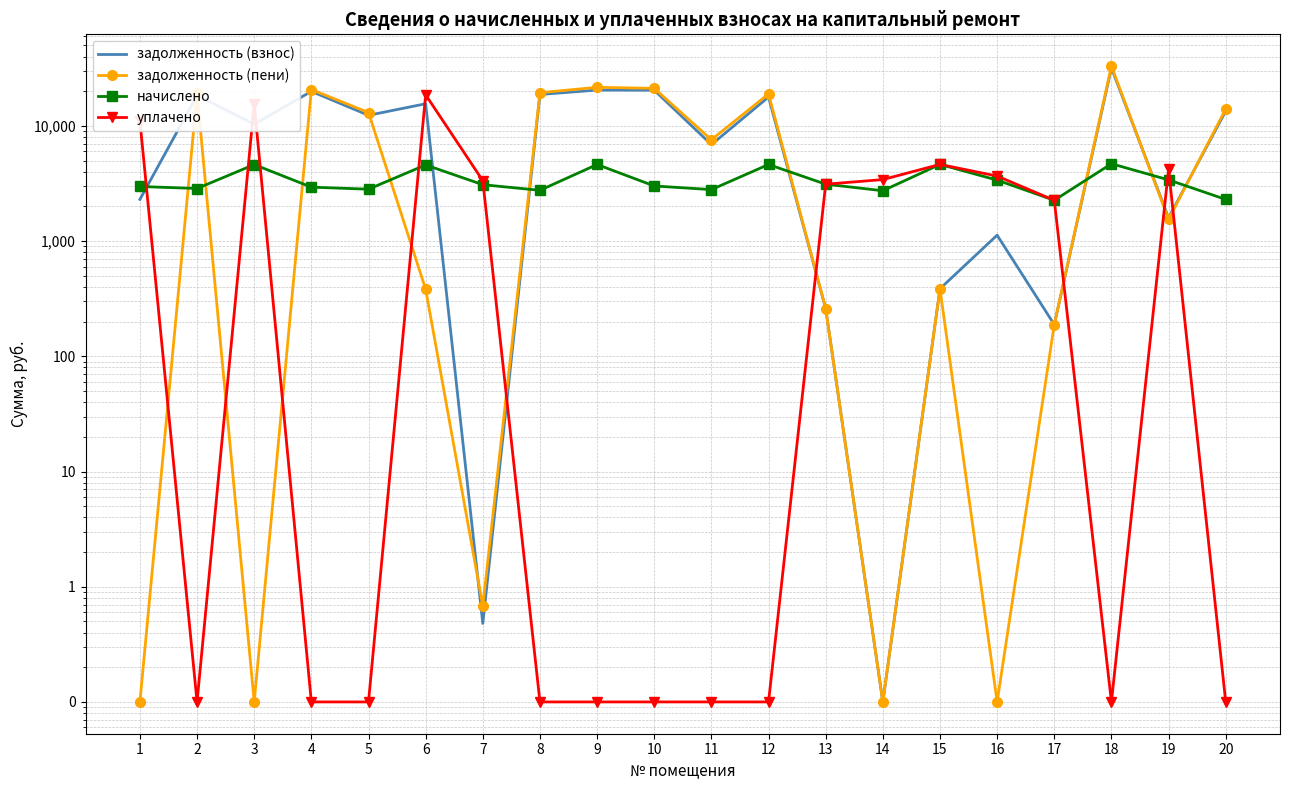

Reading left to right, what are all the values shown in this chart?

задолженность (взнос): 1=2302.2	2=18410.4	3=10339.2	4=19957.7	5=12362.5	6=15575.1	7=0.5	8=18740.1	9=20474.0	10=20434.0	11=6881.7	12=17817.1	13=260.0	14=0.1	15=386.1	16=1126.4	17=188.5	18=31868.6	19=1593.0	20=13442.0
задолженность (пени): 1=0.1	2=19126.1	3=0.1	4=20692.8	5=13068.4	6=382.2	7=0.7	8=19430.4	9=21630.4	10=21186.7	11=7581.7	12=18973.5	13=260.0	14=0.1	15=386.1	16=0.1	17=188.5	18=33042.5	19=1543.2	20=14017.2
начислено: 1=2979.6	2=2862.6	3=4617.6	4=2940.6	5=2823.6	6=4586.4	7=3088.8	8=2761.2	9=4625.4	10=3010.8	11=2800.2	12=4625.4	13=3120.0	14=2737.8	15=4633.2	16=3385.2	17=2262.0	18=4695.6	19=3400.8	20=2301.0
уплачено: 1=11047.1	2=0.1	3=15493.6	4=0.1	5=0.1	6=18632.7	7=3346.0	8=0.1	9=0.1	10=0.1	11=0.1	12=0.1	13=3120.0	14=3422.2	15=4633.2	16=3670.4	17=2262.0	18=0.1	19=4200.0	20=0.1